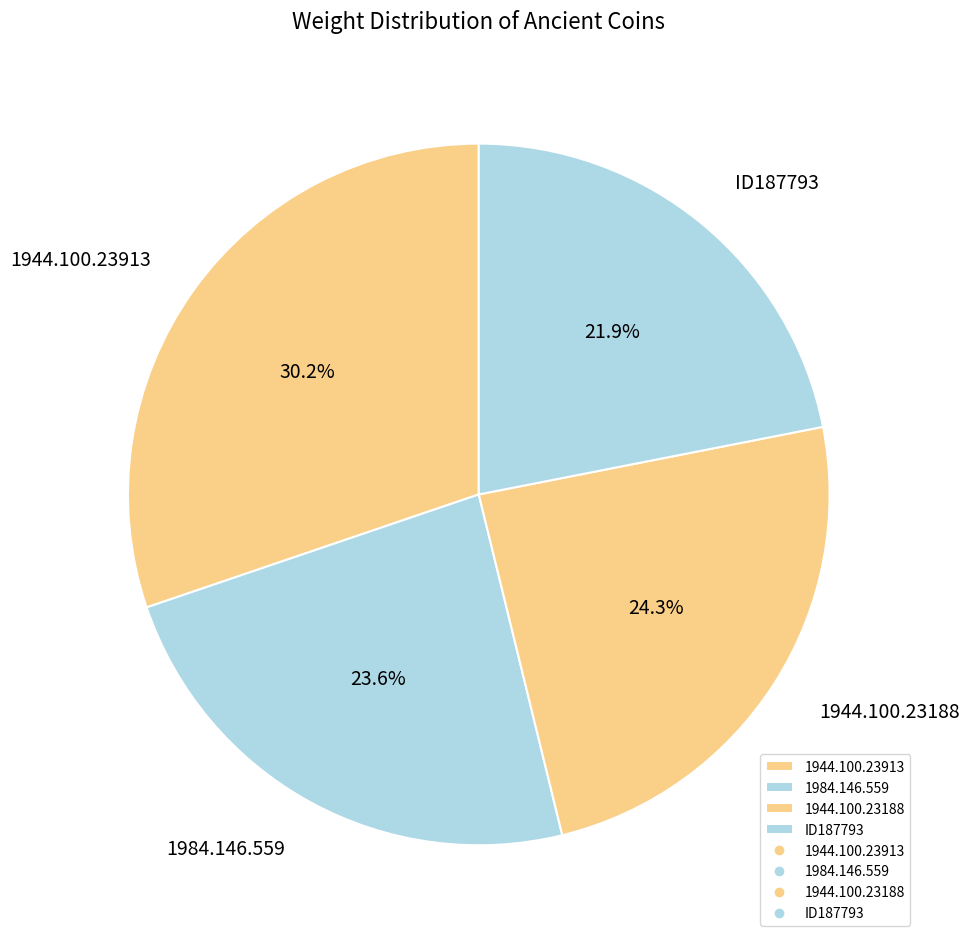

Which category has the biggest portion of the pie?

1944.100.23913